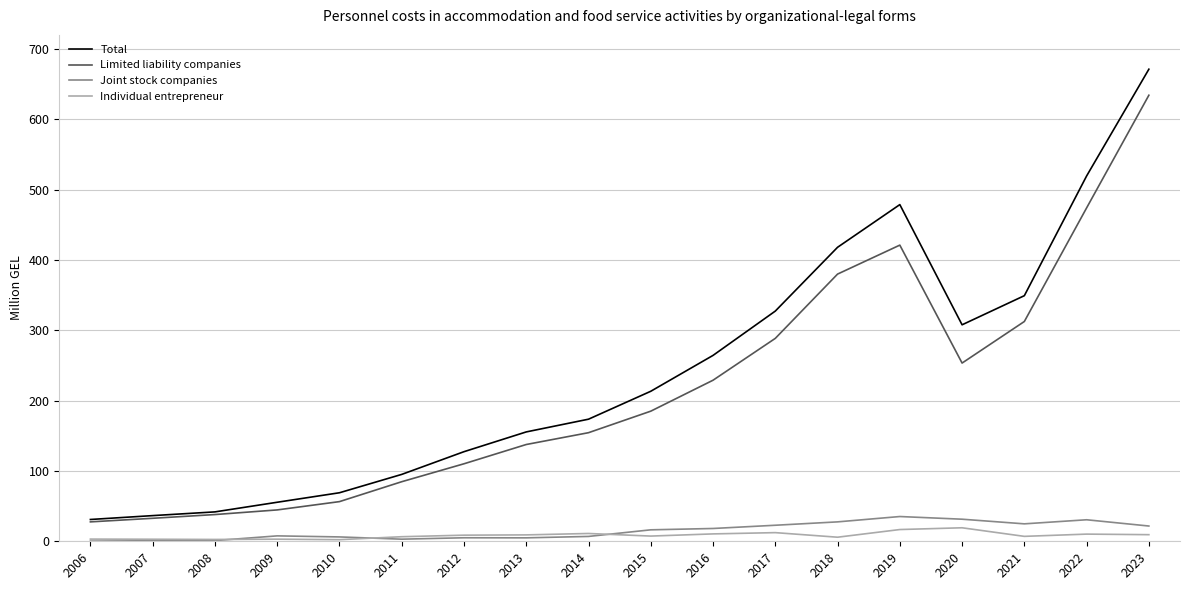

True or false: Joint stock companies and Limited liability companies intersect in this chart.

False